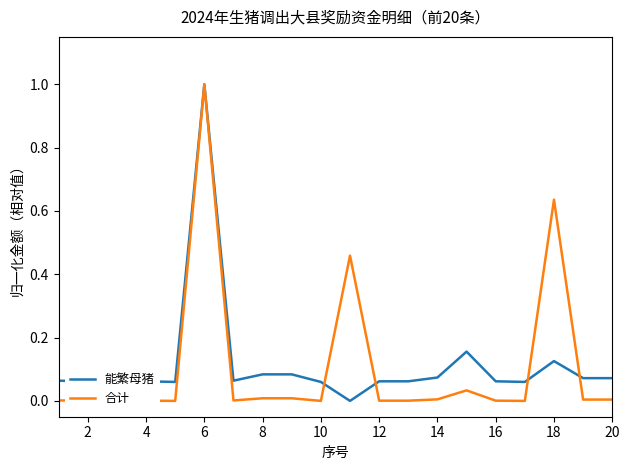

What value does the 能繁母猪 series have at 6?

1.0